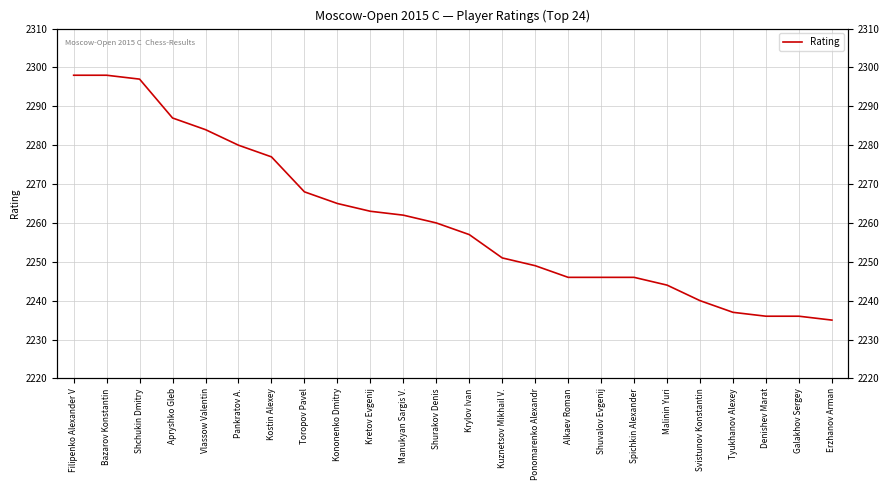

Does the chart have visible grid lines?

Yes